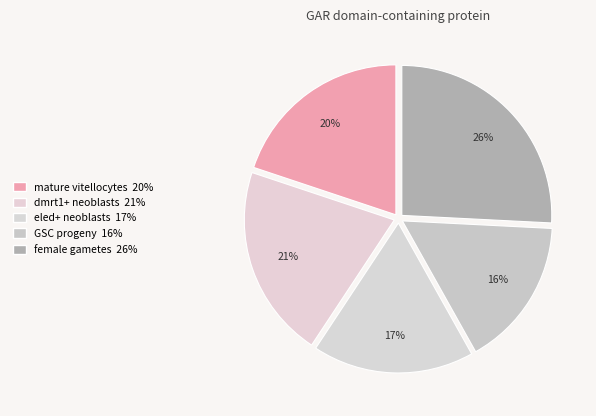

How many segments does this pie chart have?

5